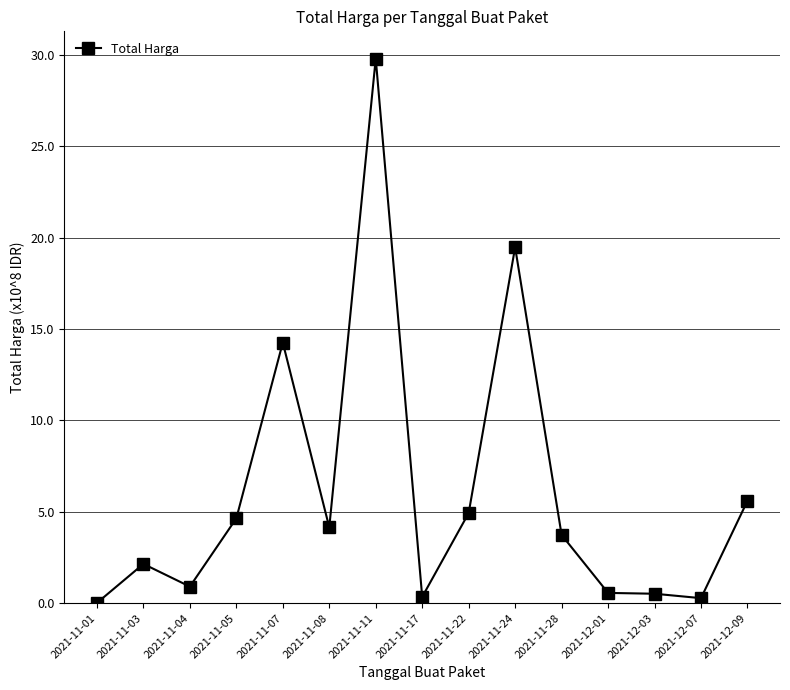

What is the label of the 4th point from the left?

2021-11-05